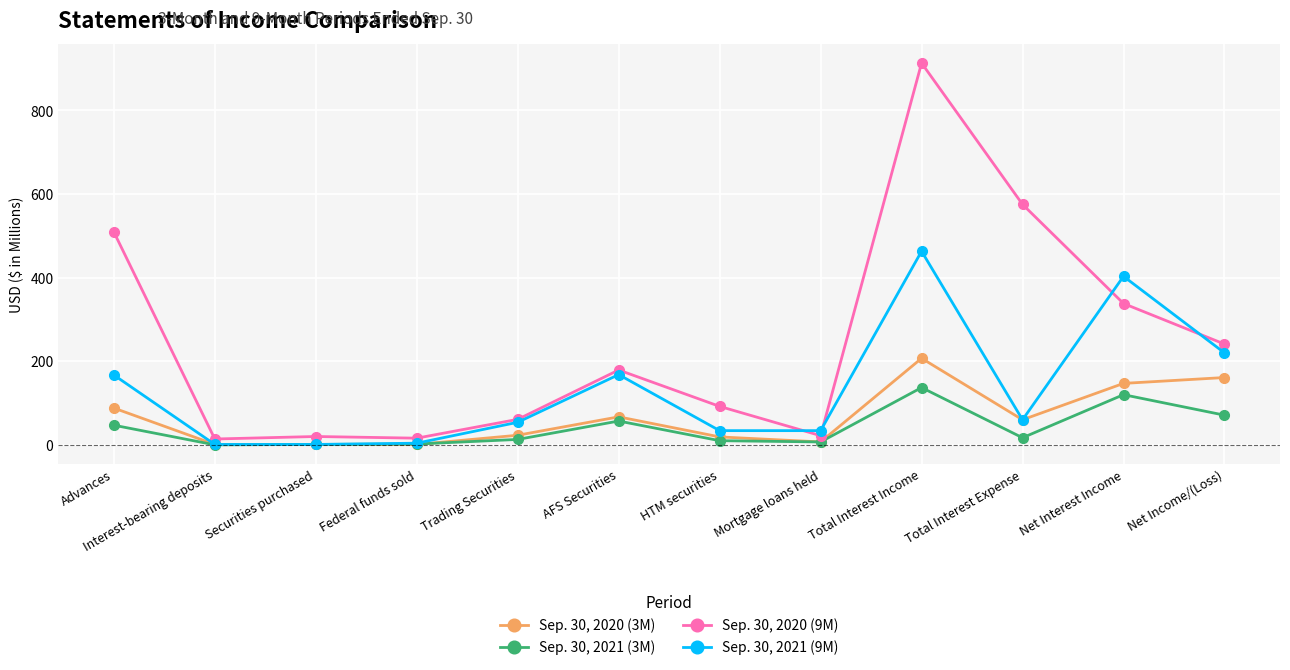

The Sep. 30, 2020 (9M) series shows 913 at Total Interest Income. True or false?

True